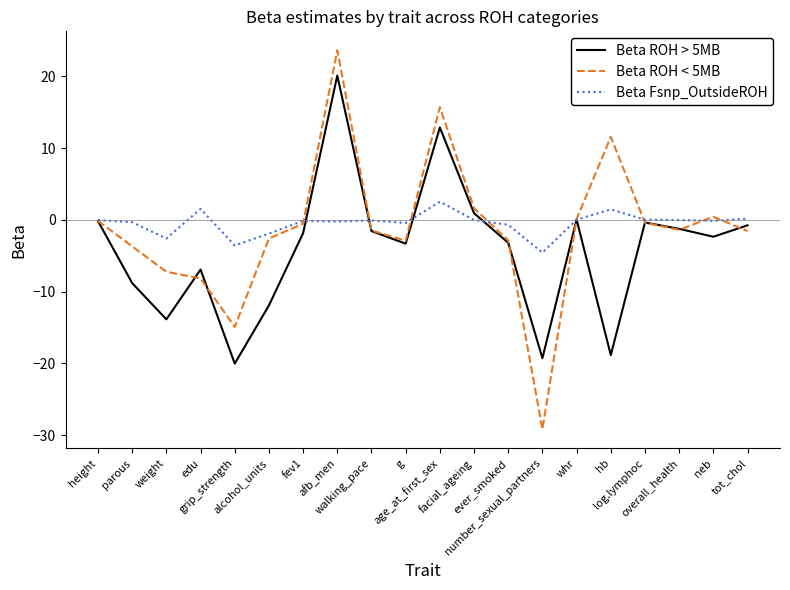

What is the minimum value shown in the chart?

-29.2